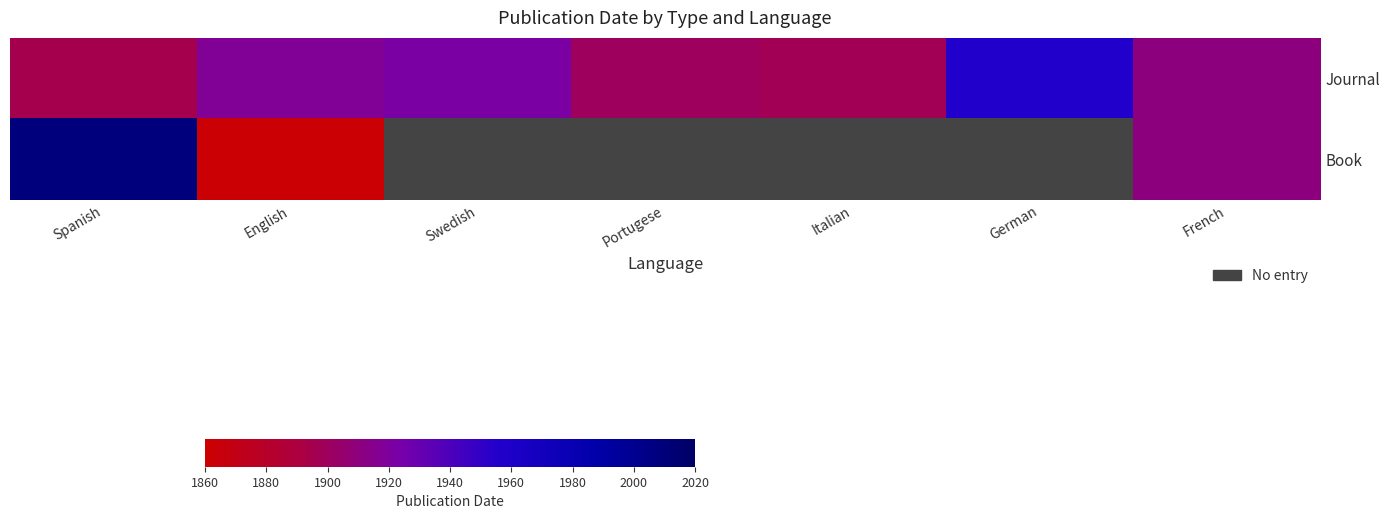

Which series has the widest spread of values?

Book